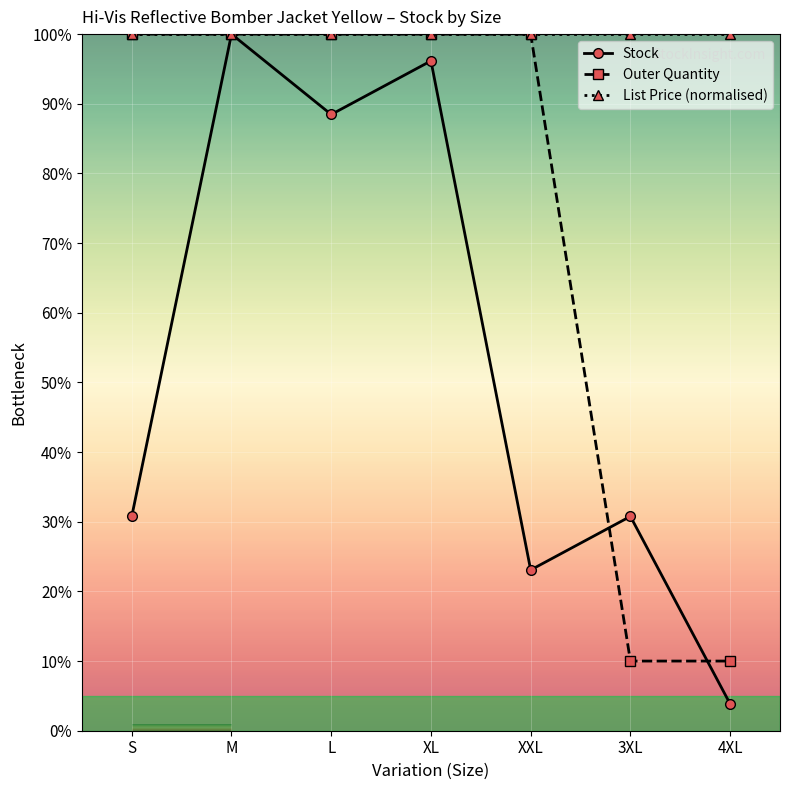

Is this an area chart (filled region under the line)?

No